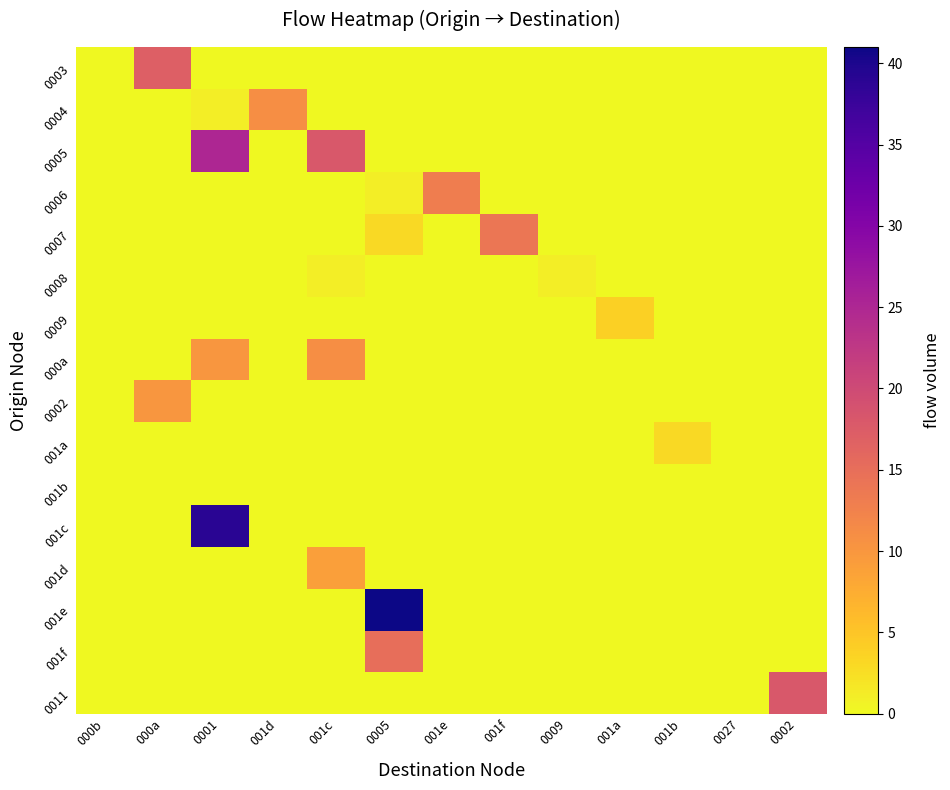

Reading left to right, extract all data points from this chart.

0003: 000b=0	000a=17	0001=0	001d=0	001c=0	0005=0	001e=0	001f=0	0009=0	001a=0	001b=0	0027=0	0002=0
0004: 000b=0	000a=0	0001=1	001d=11	001c=0	0005=0	001e=0	001f=0	0009=0	001a=0	001b=0	0027=0	0002=0
0005: 000b=0	000a=0	0001=25	001d=0	001c=18	0005=0	001e=0	001f=0	0009=0	001a=0	001b=0	0027=0	0002=0
0006: 000b=0	000a=0	0001=0	001d=0	001c=0	0005=1	001e=13	001f=0	0009=0	001a=0	001b=0	0027=0	0002=0
0007: 000b=0	000a=0	0001=0	001d=0	001c=0	0005=3	001e=0	001f=14	0009=0	001a=0	001b=0	0027=0	0002=0
0008: 000b=0	000a=0	0001=0	001d=0	001c=1	0005=0	001e=0	001f=0	0009=1	001a=0	001b=0	0027=0	0002=0
0009: 000b=0	000a=0	0001=0	001d=0	001c=0	0005=0	001e=0	001f=0	0009=0	001a=4	001b=0	0027=0	0002=0
000a: 000b=0	000a=0	0001=10	001d=0	001c=11	0005=0	001e=0	001f=0	0009=0	001a=0	001b=0	0027=0	0002=0
0002: 000b=0	000a=10	0001=0	001d=0	001c=0	0005=0	001e=0	001f=0	0009=0	001a=0	001b=0	0027=0	0002=0
001a: 000b=0	000a=0	0001=0	001d=0	001c=0	0005=0	001e=0	001f=0	0009=0	001a=0	001b=3	0027=0	0002=0
001b: 000b=0	000a=0	0001=0	001d=0	001c=0	0005=0	001e=0	001f=0	0009=0	001a=0	001b=0	0027=0	0002=0
001c: 000b=0	000a=0	0001=39	001d=0	001c=0	0005=0	001e=0	001f=0	0009=0	001a=0	001b=0	0027=0	0002=0
001d: 000b=0	000a=0	0001=0	001d=0	001c=9	0005=0	001e=0	001f=0	0009=0	001a=0	001b=0	0027=0	0002=0
001e: 000b=0	000a=0	0001=0	001d=0	001c=0	0005=41	001e=0	001f=0	0009=0	001a=0	001b=0	0027=0	0002=0
001f: 000b=0	000a=0	0001=0	001d=0	001c=0	0005=15	001e=0	001f=0	0009=0	001a=0	001b=0	0027=0	0002=0
0011: 000b=0	000a=0	0001=0	001d=0	001c=0	0005=0	001e=0	001f=0	0009=0	001a=0	001b=0	0027=0	0002=18